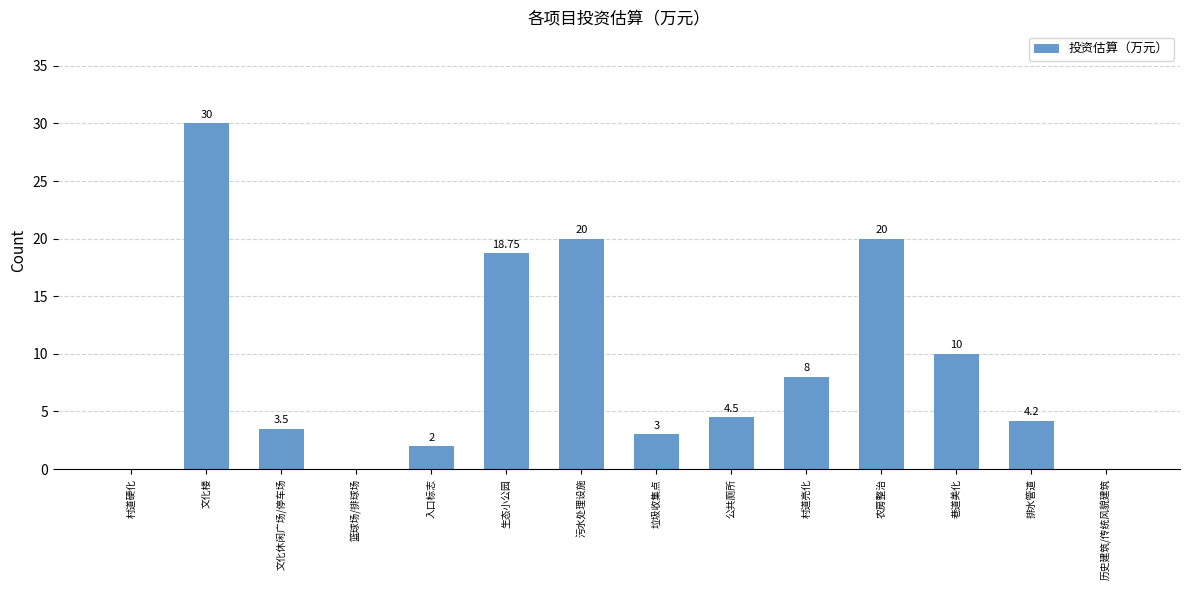

Are the bars horizontal?

No